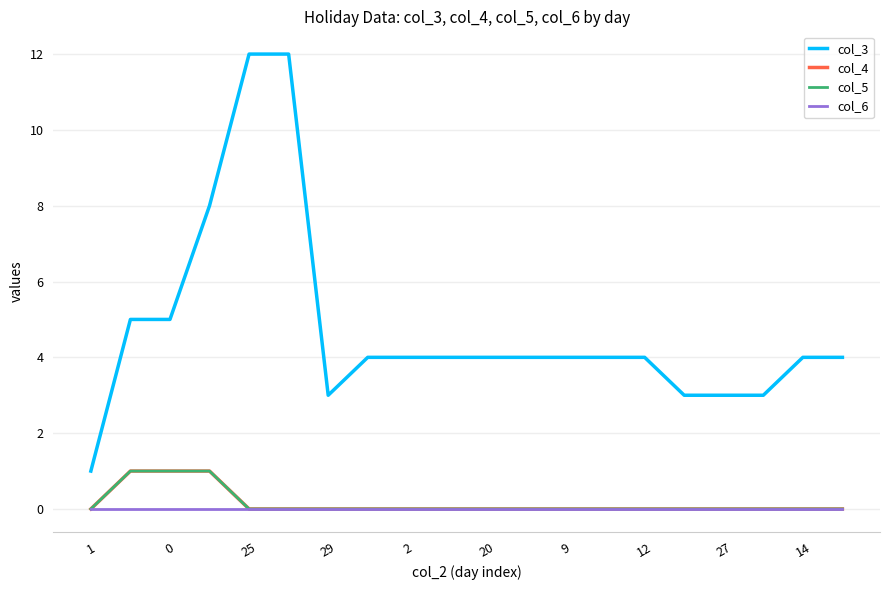

Which category has the lowest value in the col_4 series?

1